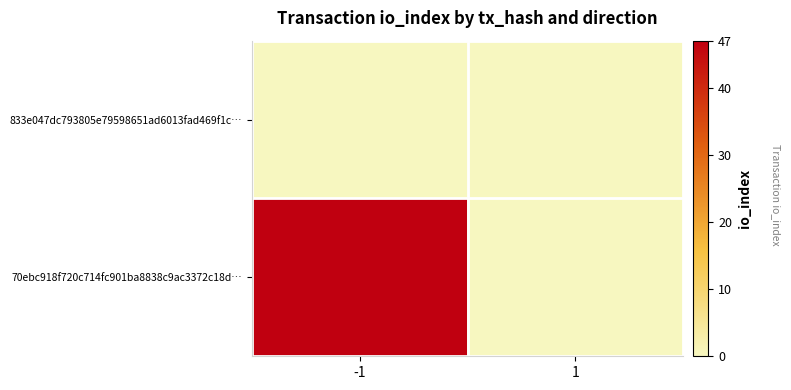

Reading right to left, list all the values displayed in this chart.

833e047dc793805e79598651ad6013fad469f1c…: 1=0	-1=0
70ebc918f720c714fc901ba8838c9ac3372c18d…: 1=0	-1=47